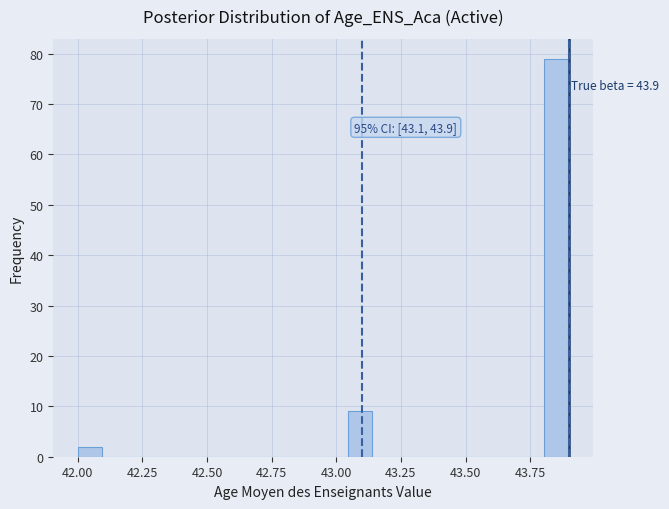

Around what value on the x-axis is the tallest bar? Give the approximate position of its centre, as read against the axis.

43.85